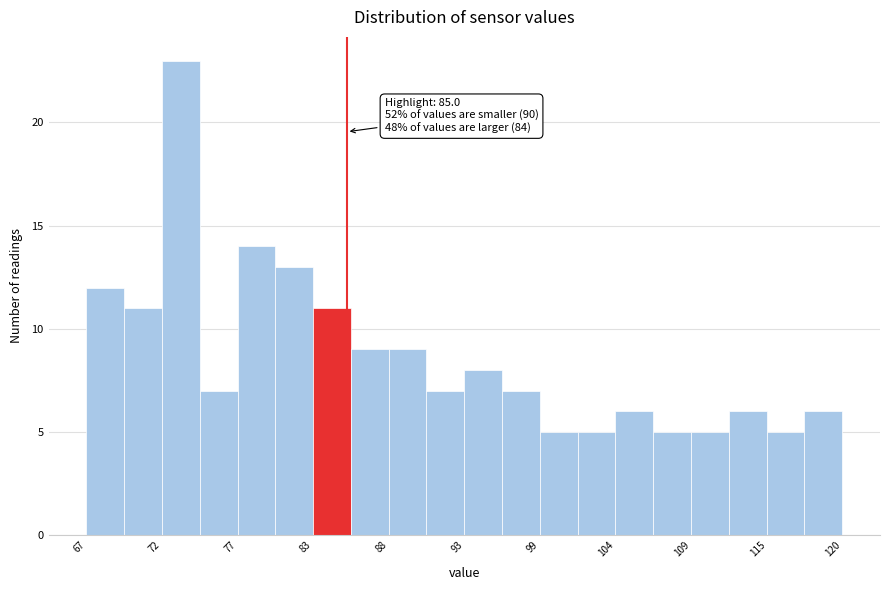

Read against the x-axis, roughly where is the centre of the tallest bar?

73